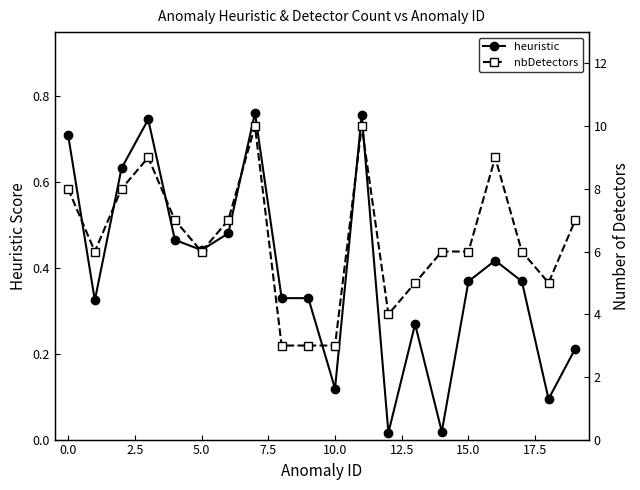

In heuristic, how many points are lower than both neighbors (excluding endpoints)?

6